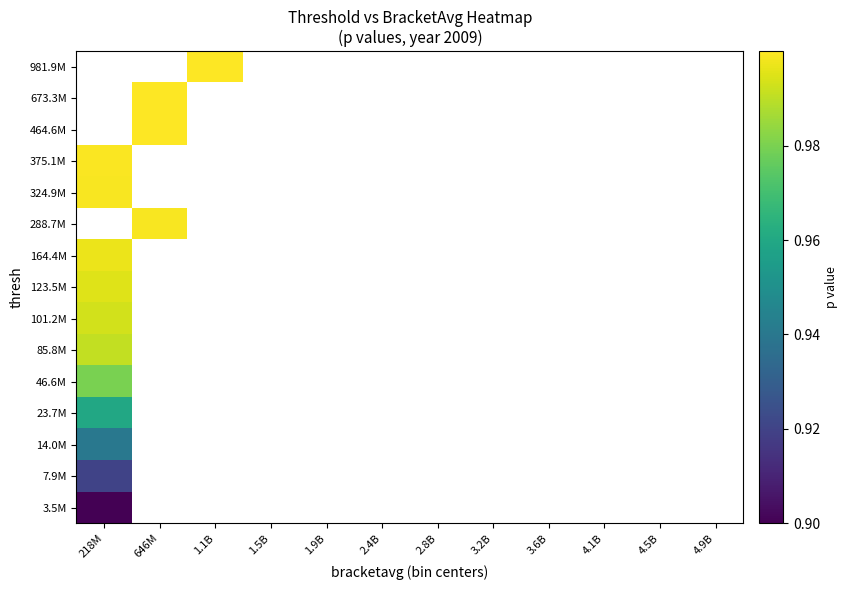

Count the number of data series in this chart.

15